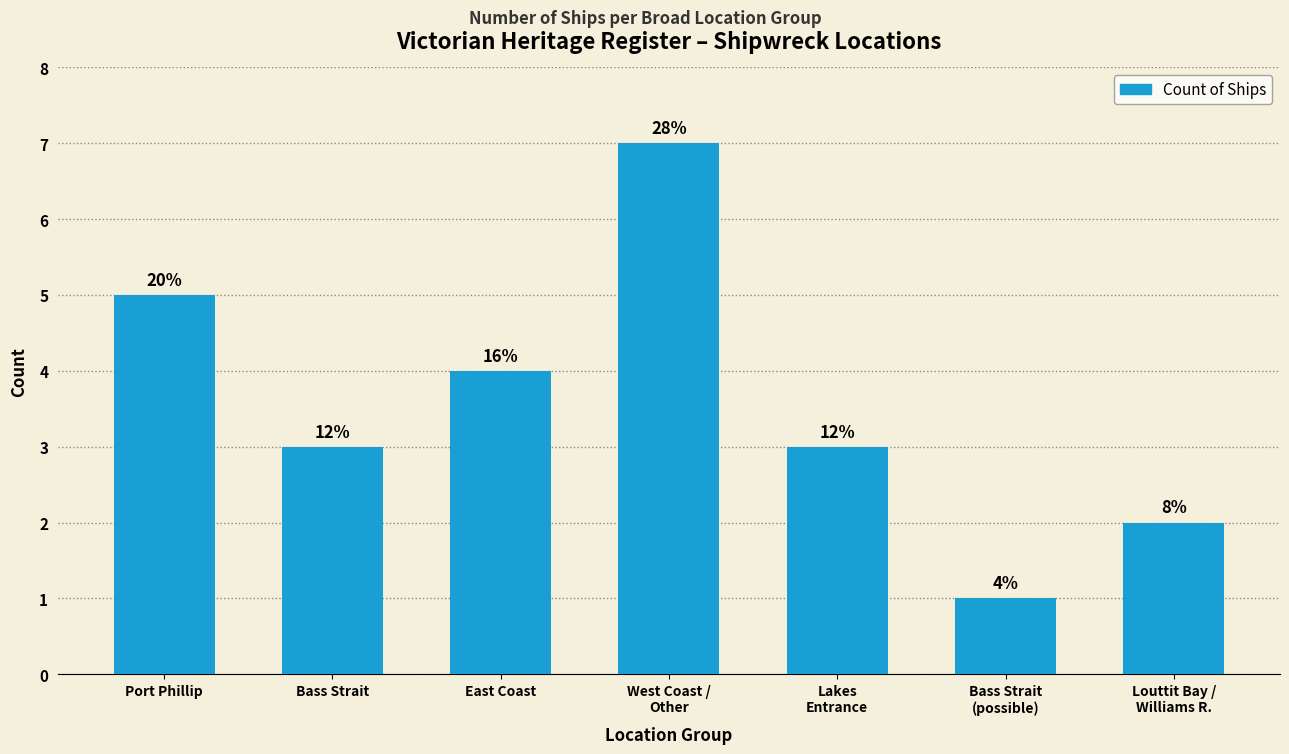

At which label is the value closest to 4?

East Coast